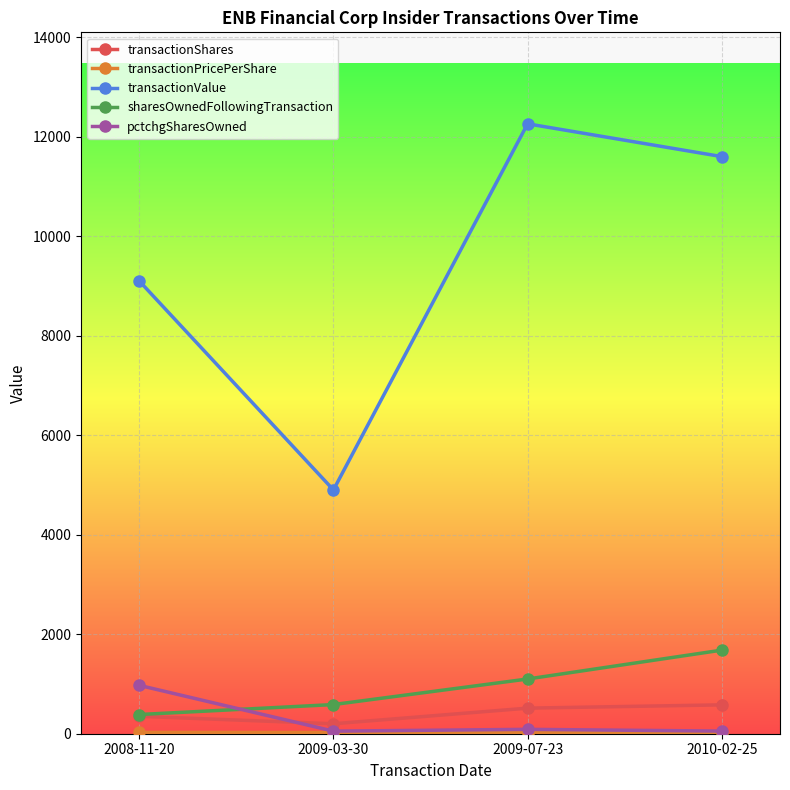

What is the maximum value for transactionValue?

12259.0